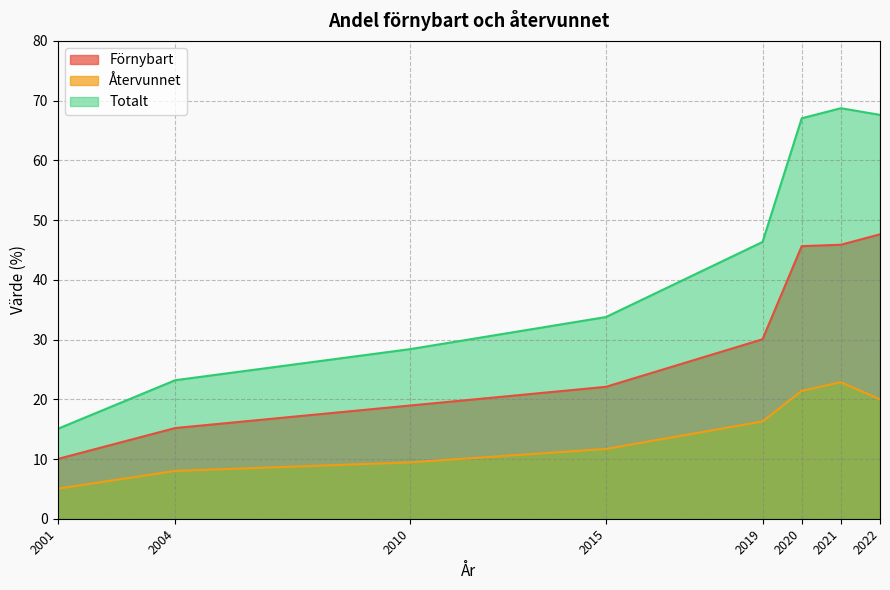

How many values in the Återvunnet series exceed 16?

4